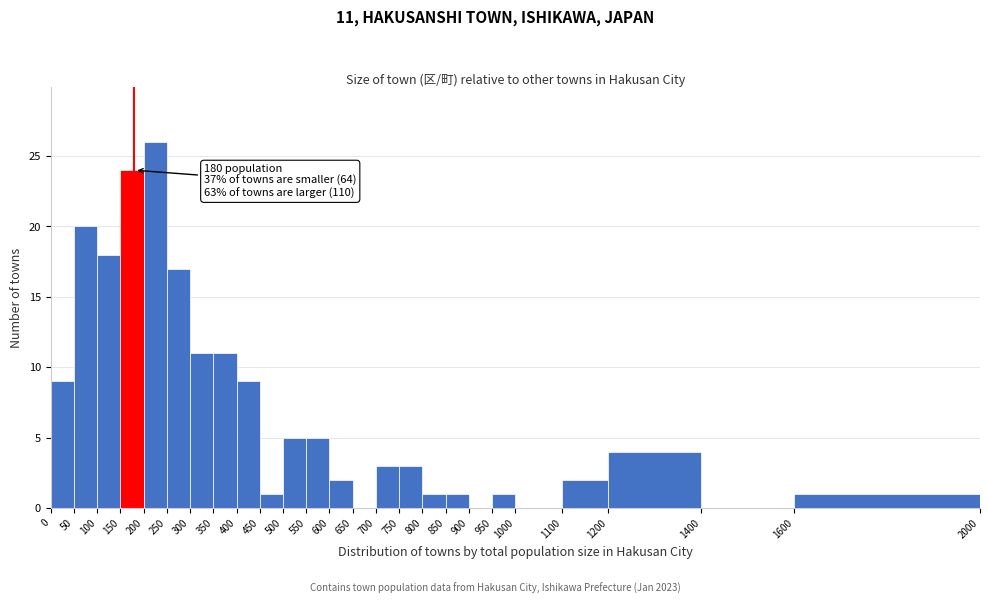

Over which range of the x-axis is the bar tallest?

200 to 250